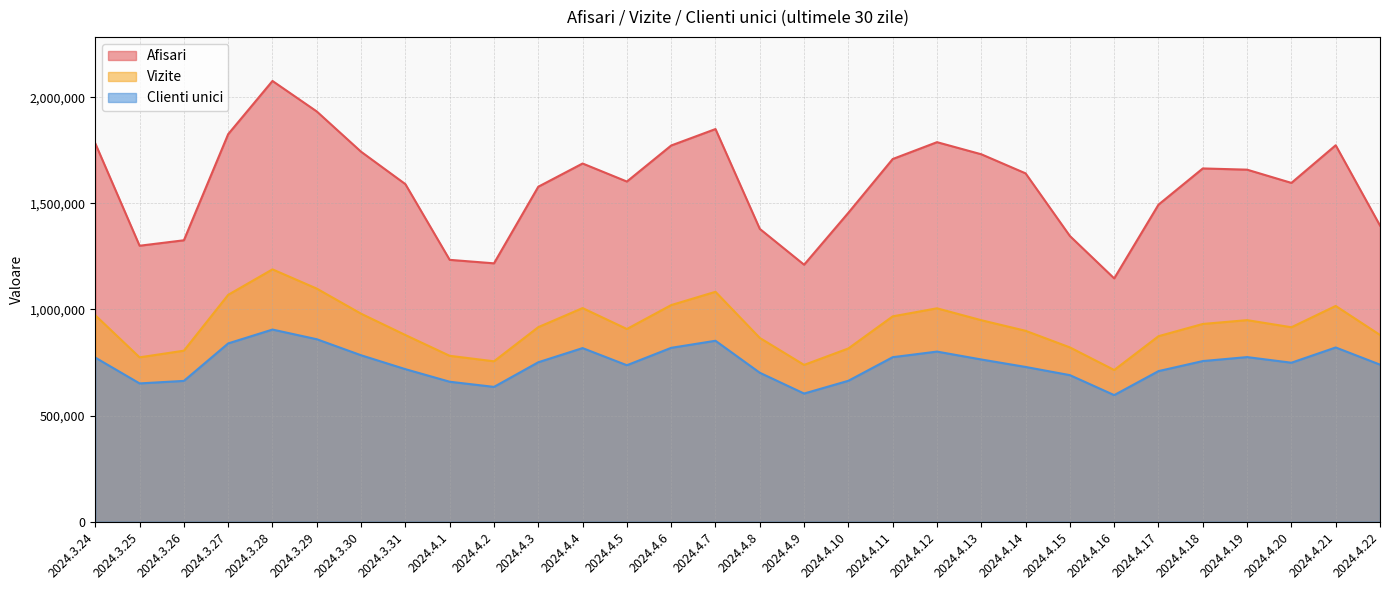

True or false: Afisari has more than 1 interior local peaks.

True